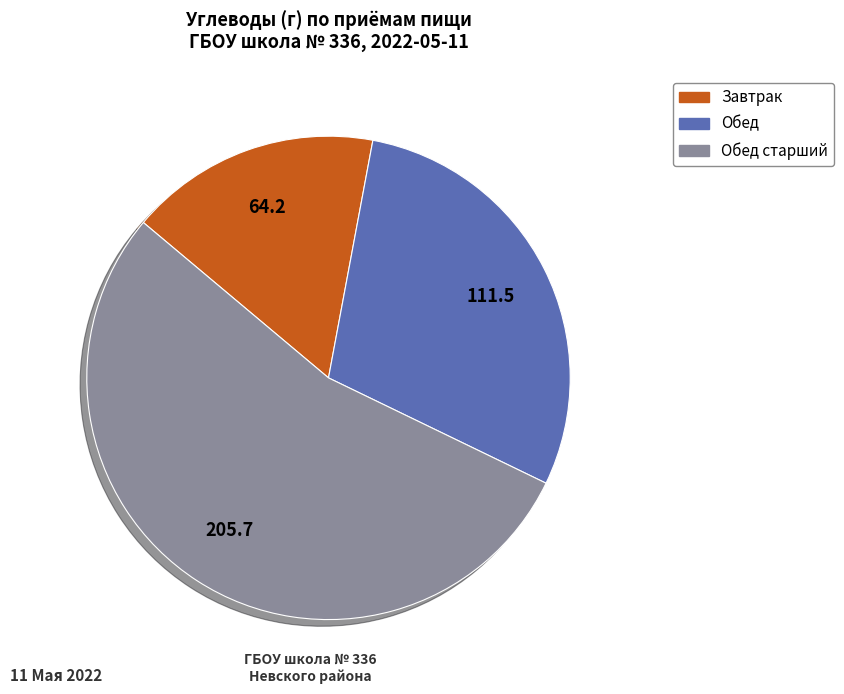

Between Обед старший and Обед, which is larger?

Обед старший